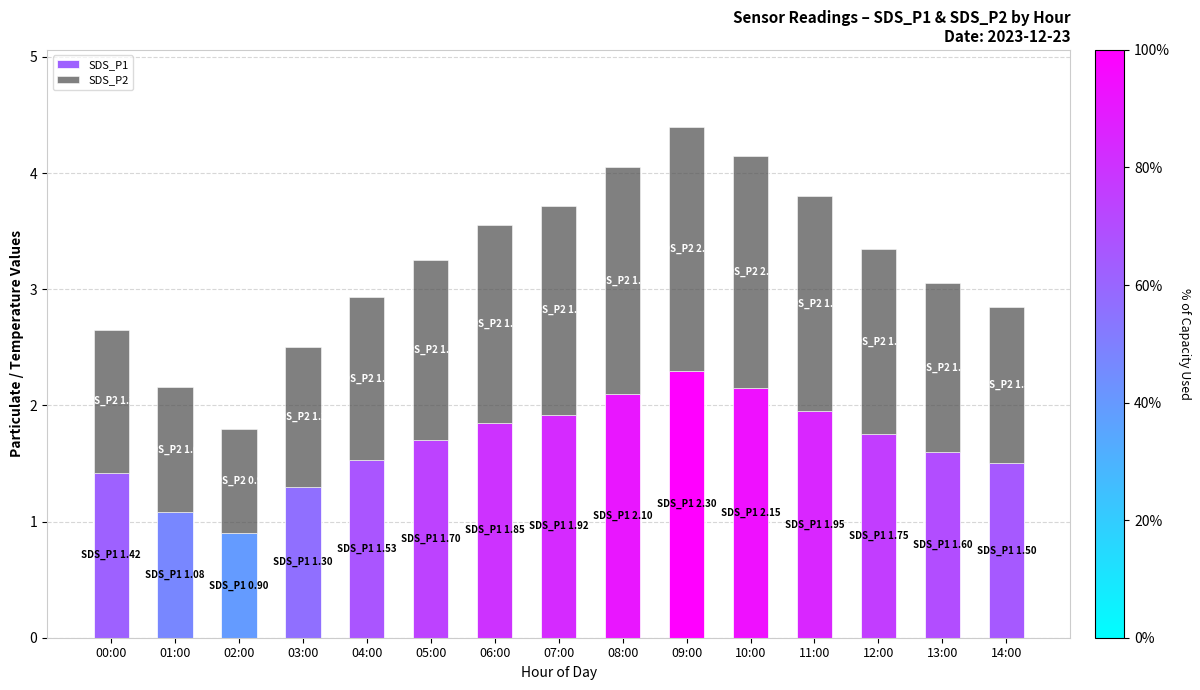

At which label does SDS_P1 first exceed 1?

00:00